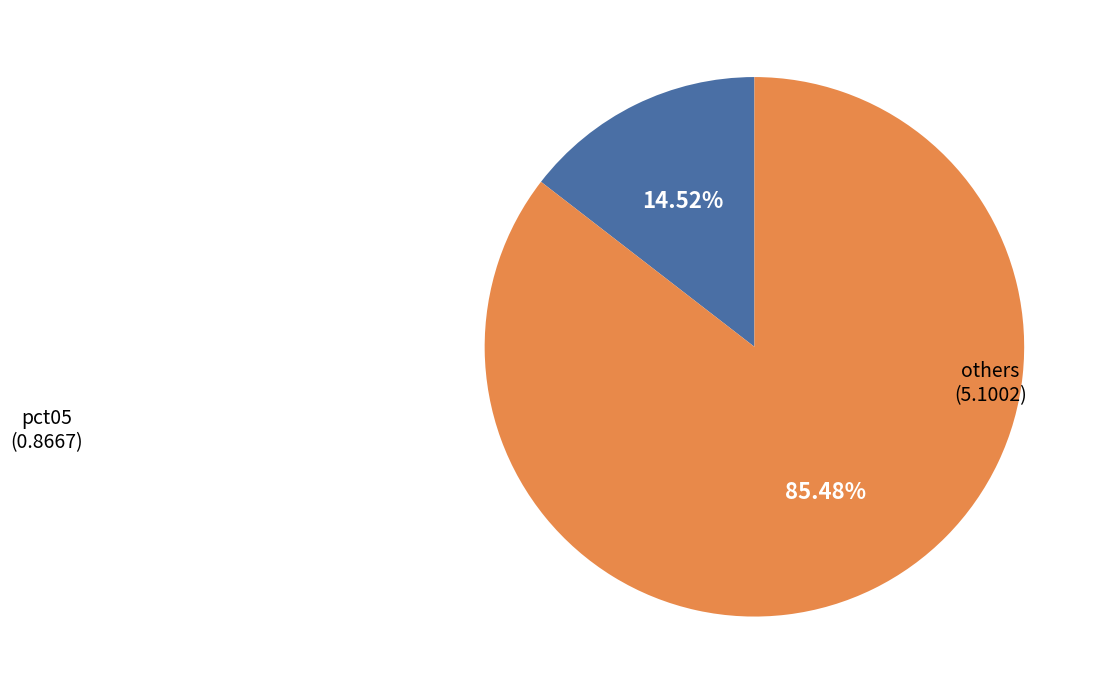

Is there a majority slice in this chart?

Yes